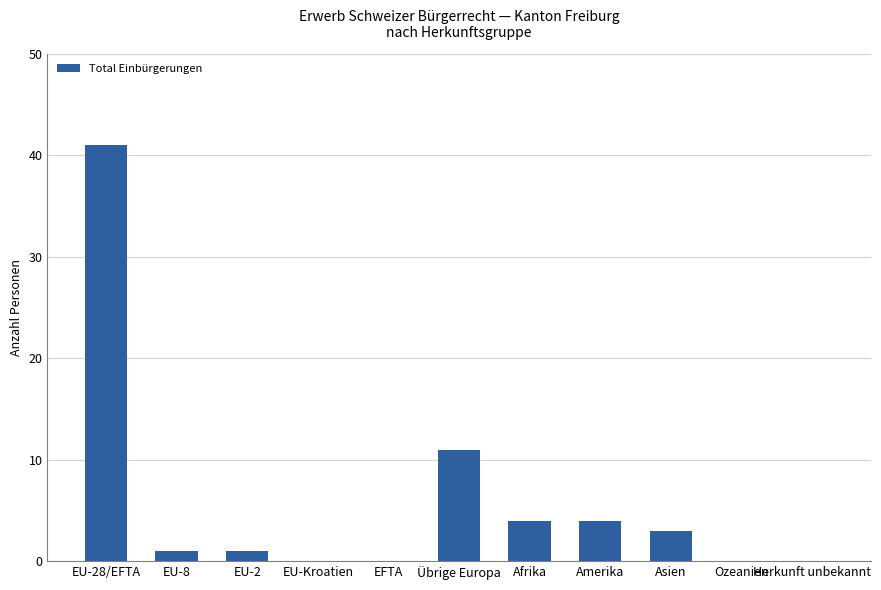

How many categories are shown in the chart?

11